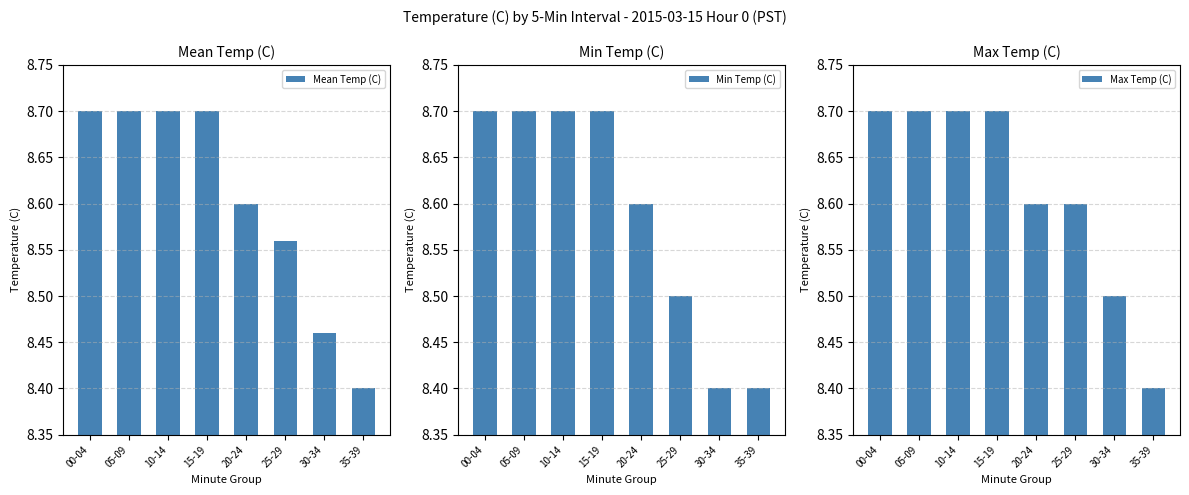

How many groups of bars are there?

8